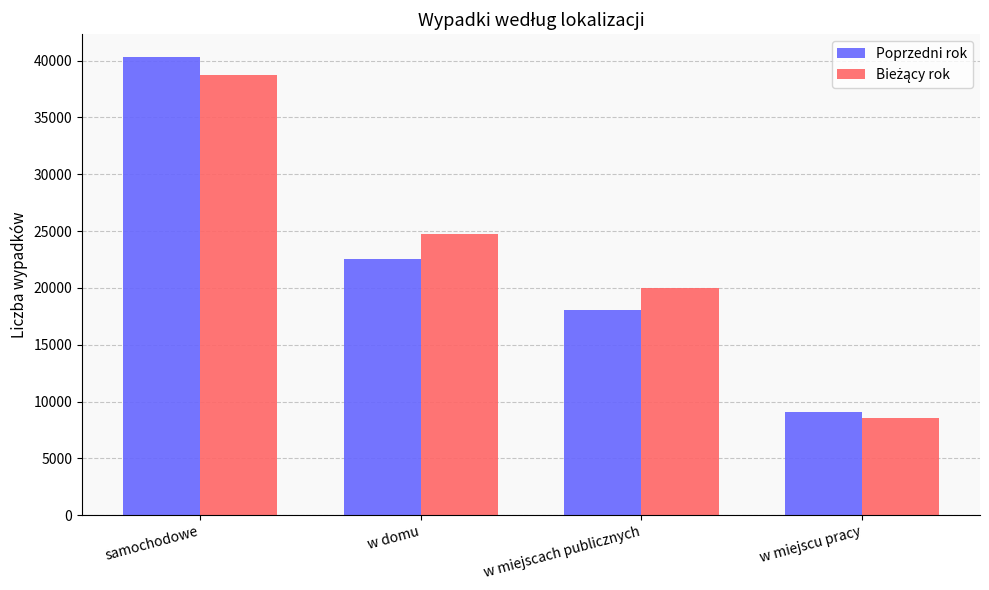

What is the difference between the Poprzedni rok values at w miejscach publicznych and w domu?

4454